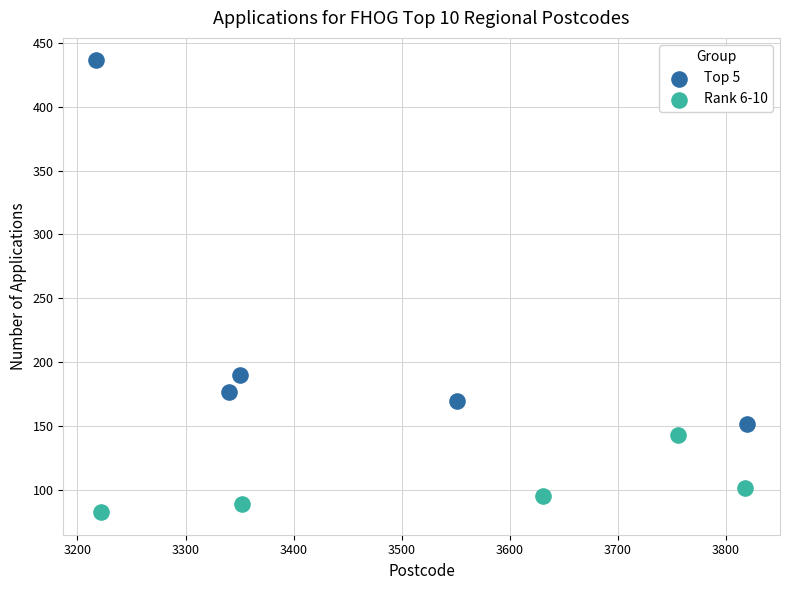

Which series contains the lowest Y value?

Rank 6-10